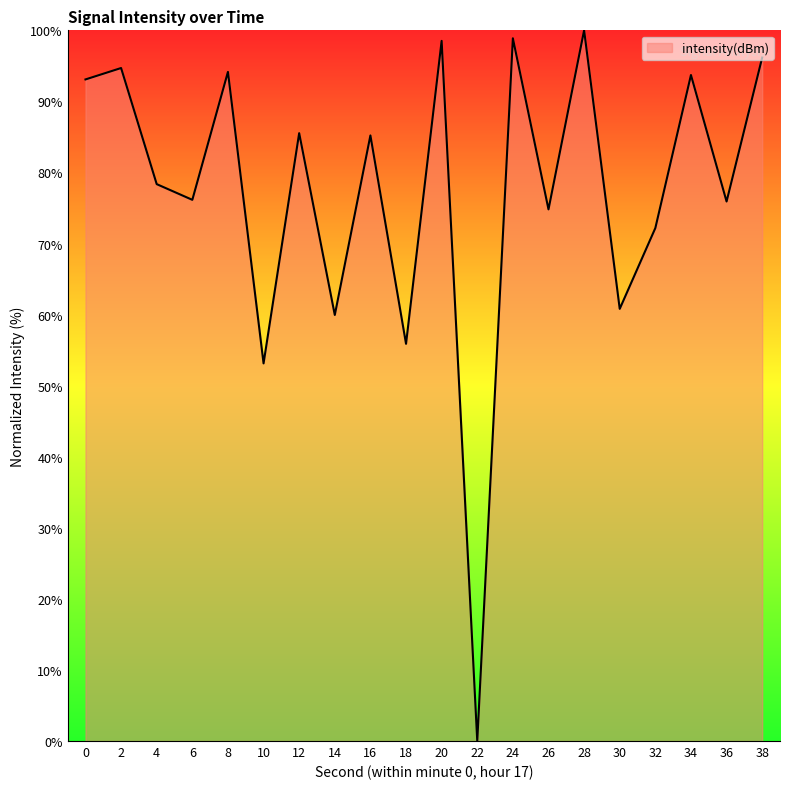

Approximately how many times larger is the value at 12 compared to 10?

1.6